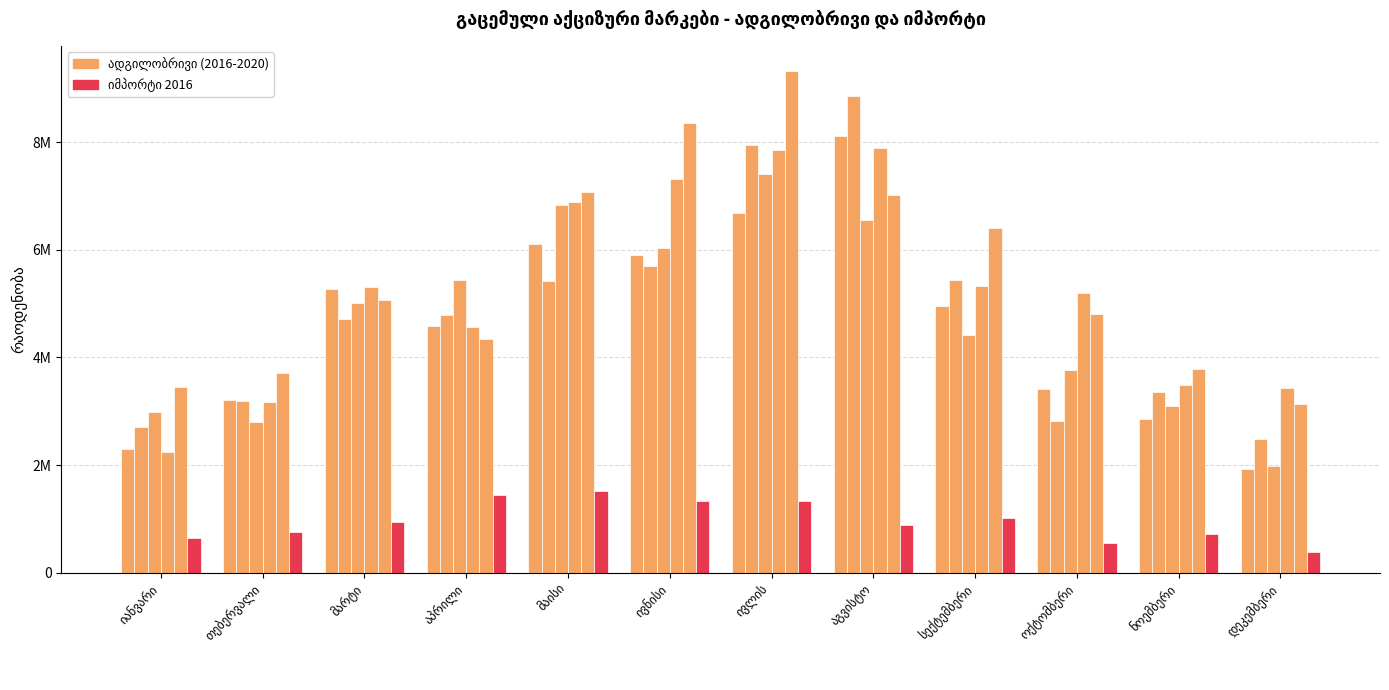

Are the bars grouped side by side (vs. stacked)?

Yes